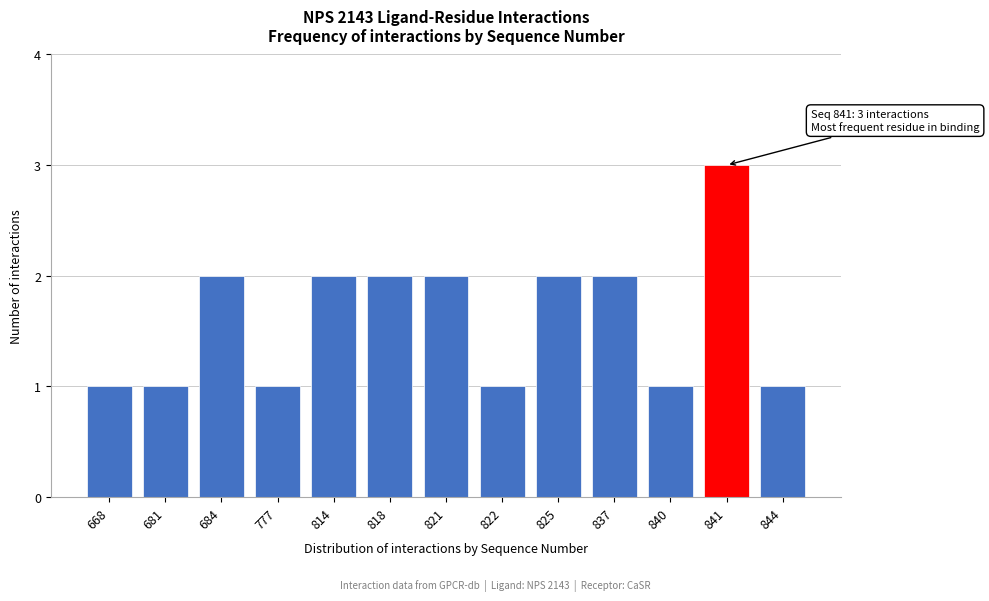

Reading left to right, transcribe all the data shown in this chart.

1	1	2	1	2	2	2	1	2	2	1	3	1